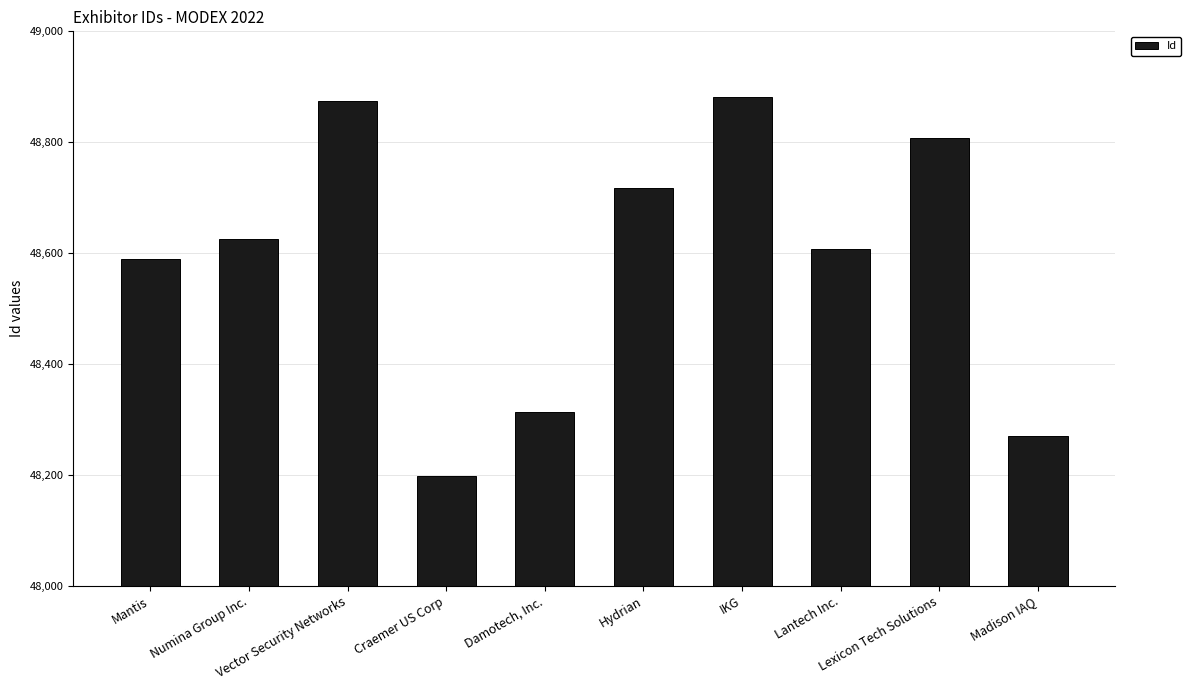

Reading left to right, extract all data points from this chart.

Mantis=48589	Numina Group Inc.=48626	Vector Security Networks=48875	Craemer US Corp=48197	Damotech, Inc.=48314	Hydrian=48717	IKG=48882	Lantech Inc.=48607	Lexicon Tech Solutions=48808	Madison IAQ=48270